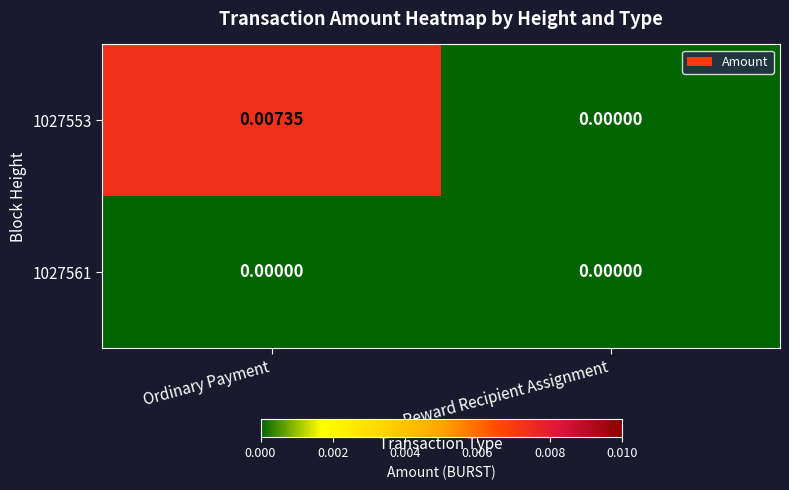

Where is 1027553 nearest to the value 0?

Reward Recipient Assignment